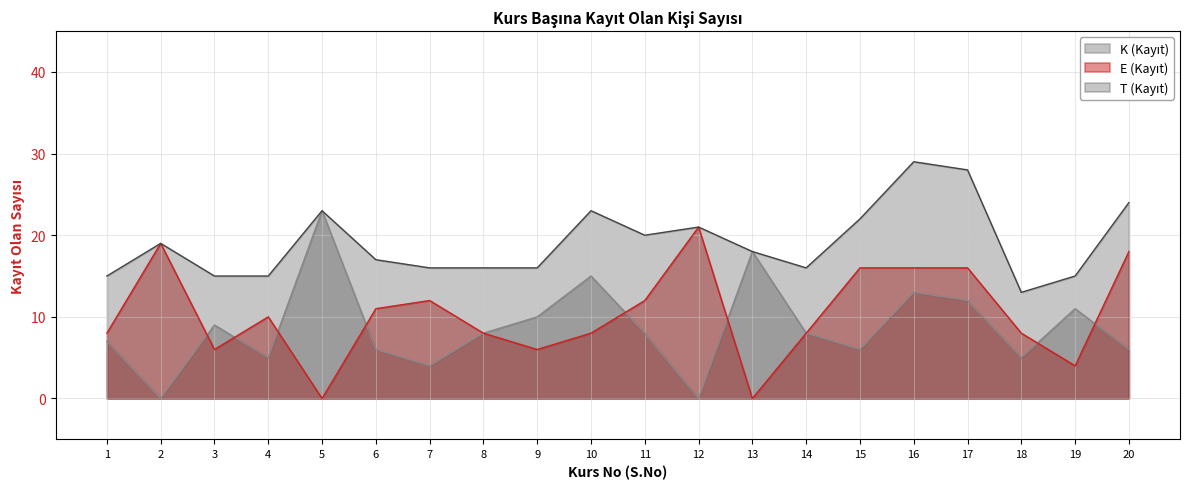

What is the approximate value of E (Kayıt) at 16?

16